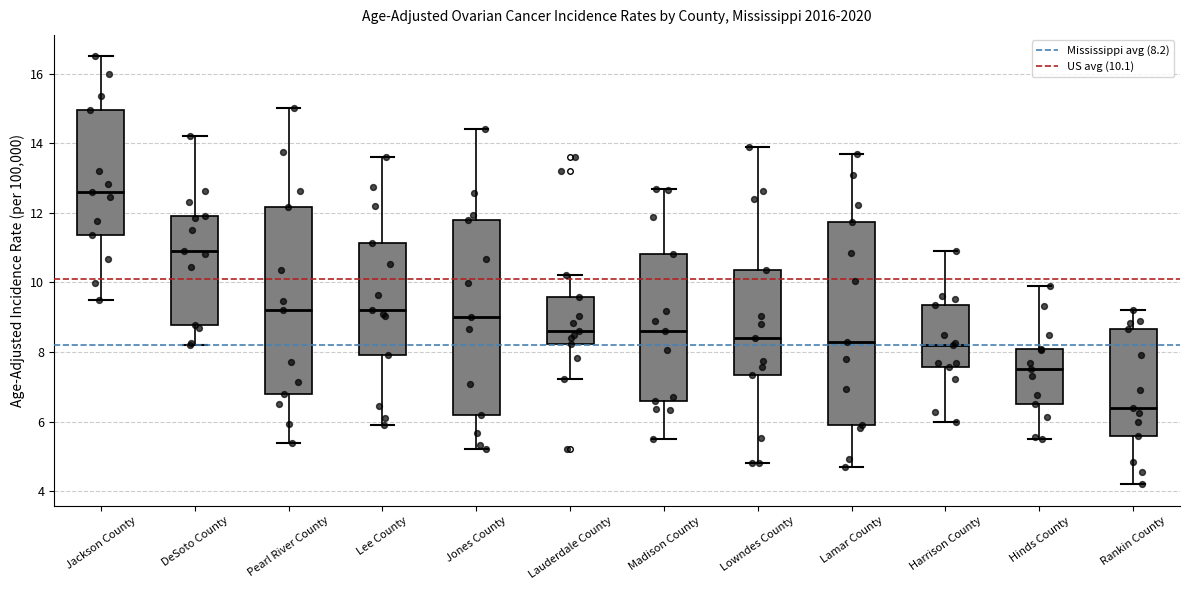

Where does the median line of the box for Hinds County sit on the y-axis? The values are not printed on the chart, so give them approximately, as read against the axis.

7.6